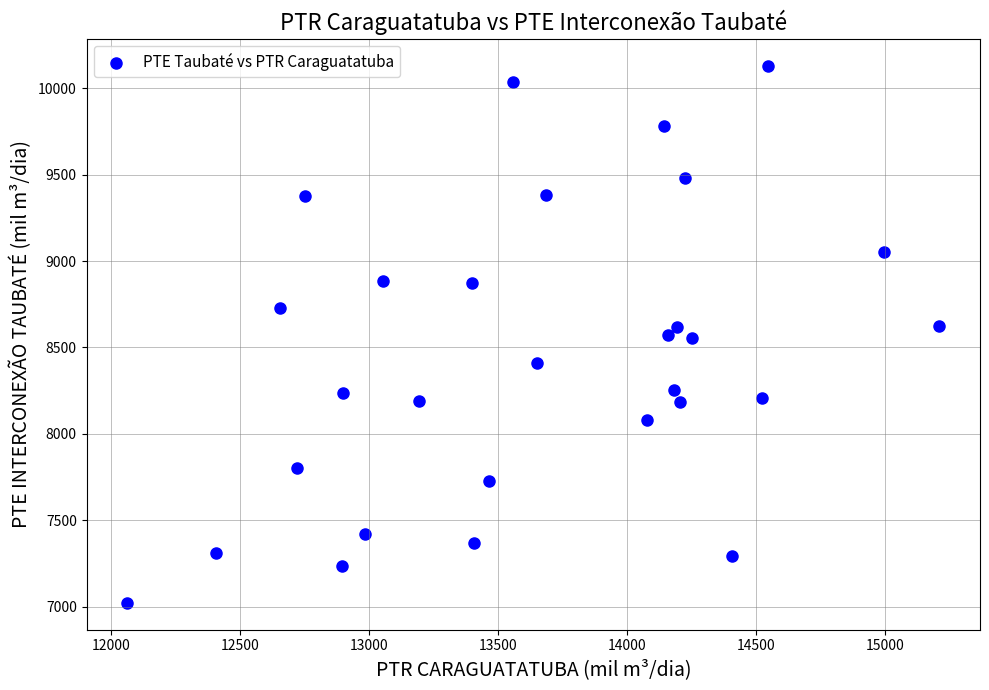

What is the range of X values (max minus min)?

3145.9